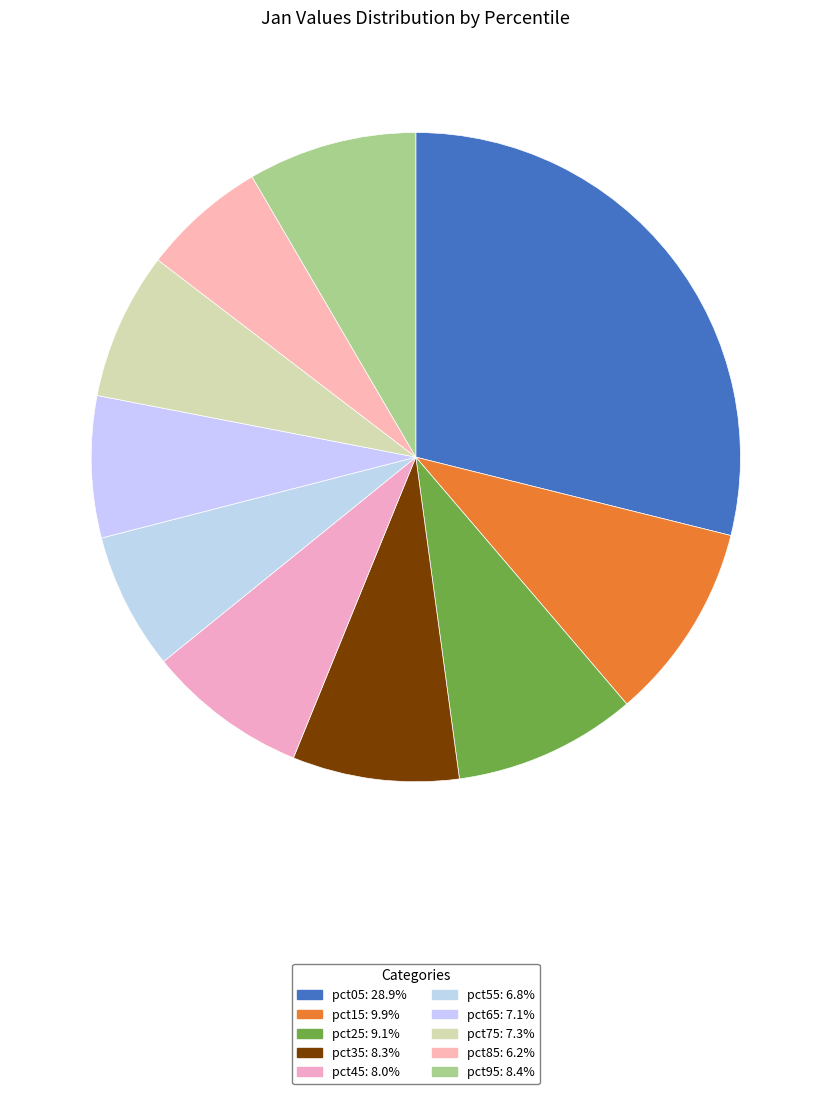

To the nearest percent, what is the difference between the largest and smallest slice percentages?

23%